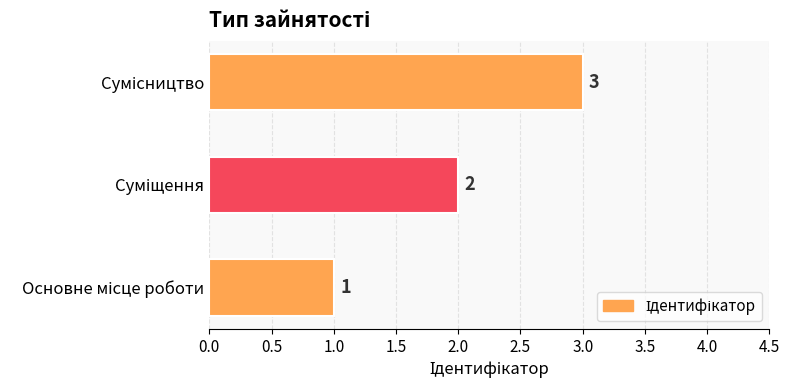

What is the greatest value displayed?

3